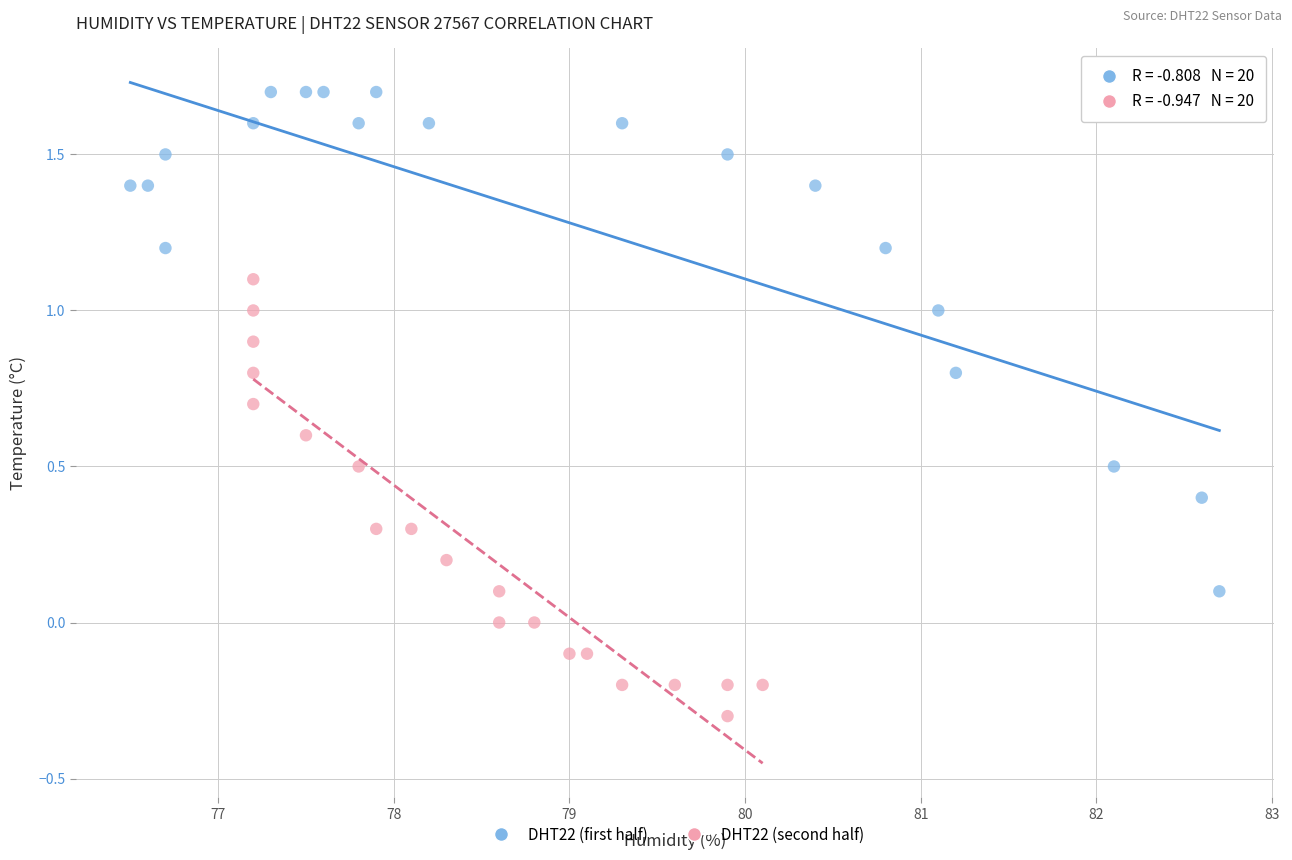

Which series contains the lowest Y value?

DHT22 (second half)